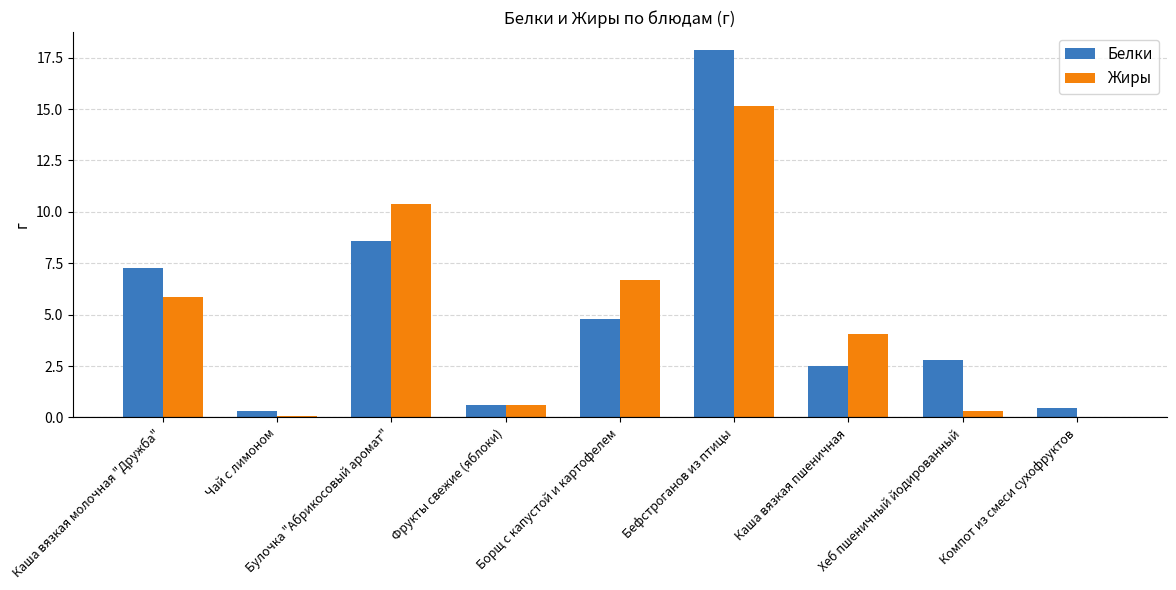

Where does the Жиры series first go above 4?

Каша вязкая молочная "Дружба"